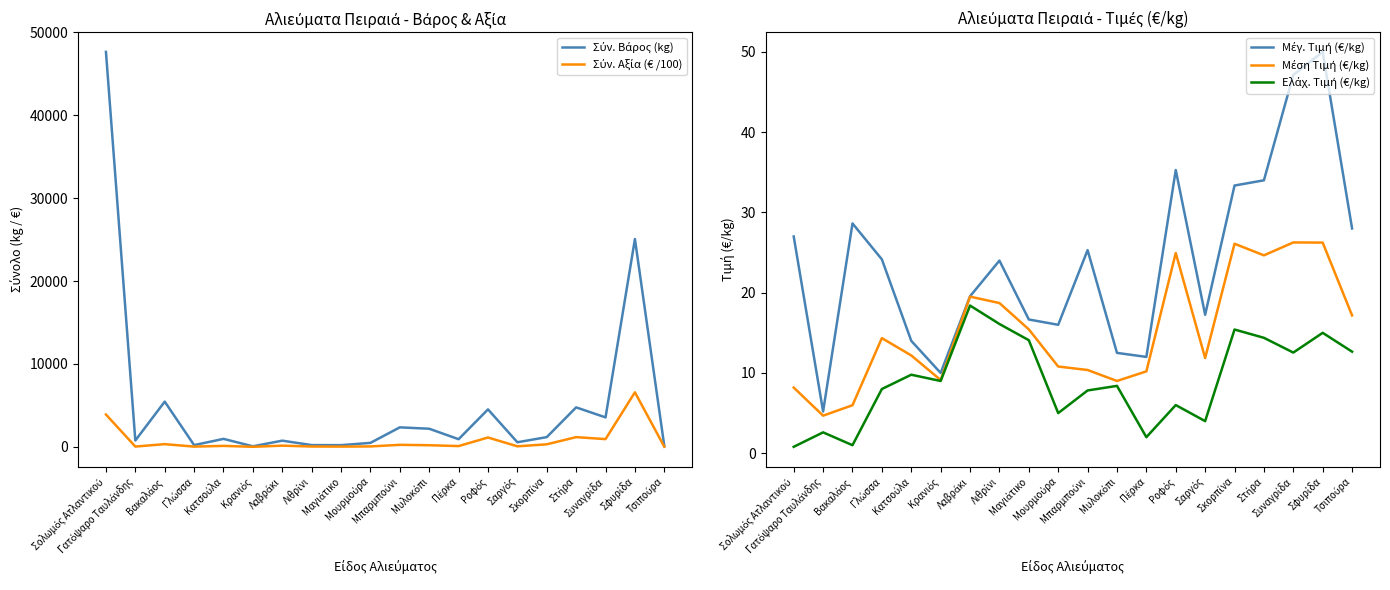

At which category does the chart reach its peak across all series?

Σολωμός Ατλαντικού